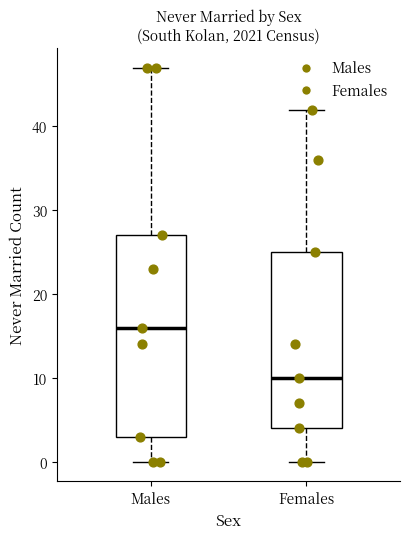

Which box's median line is the lowest?

Females